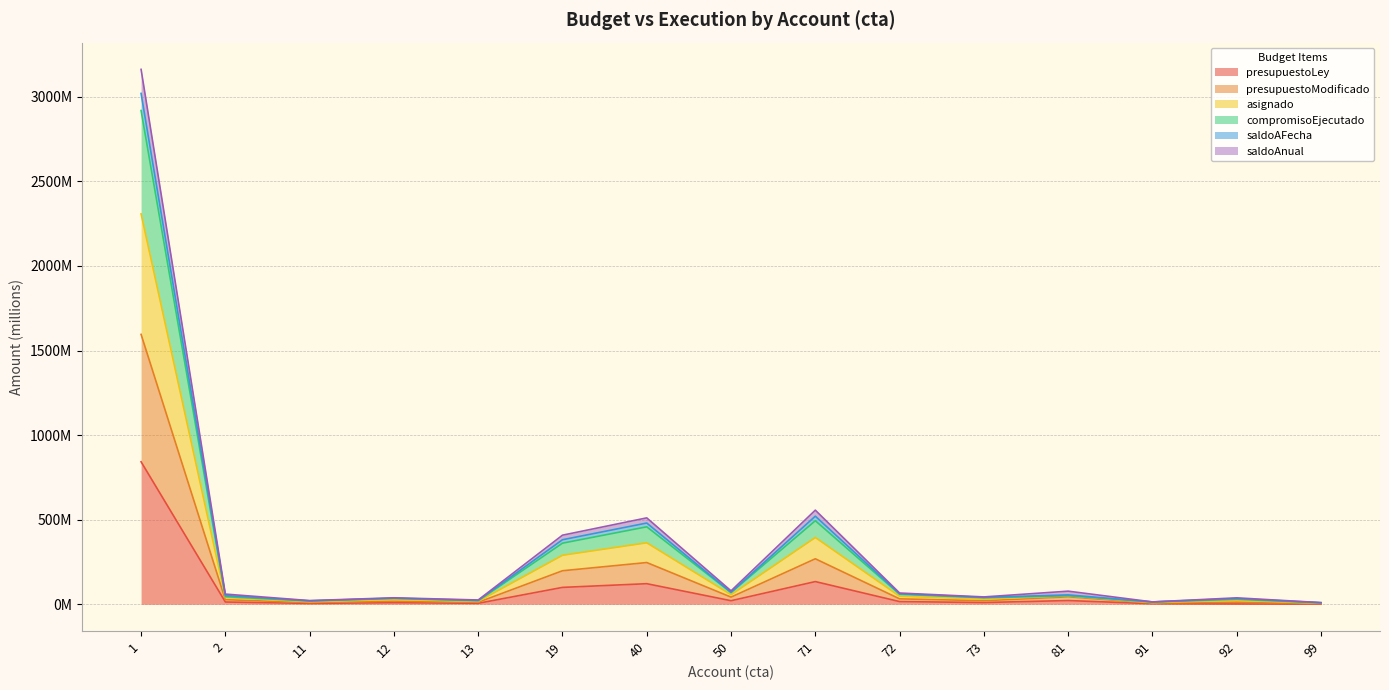

What are all the series names shown in the legend?

presupuestoLey, presupuestoModificado, asignado, compromisoEjecutado, saldoAFecha, saldoAnual